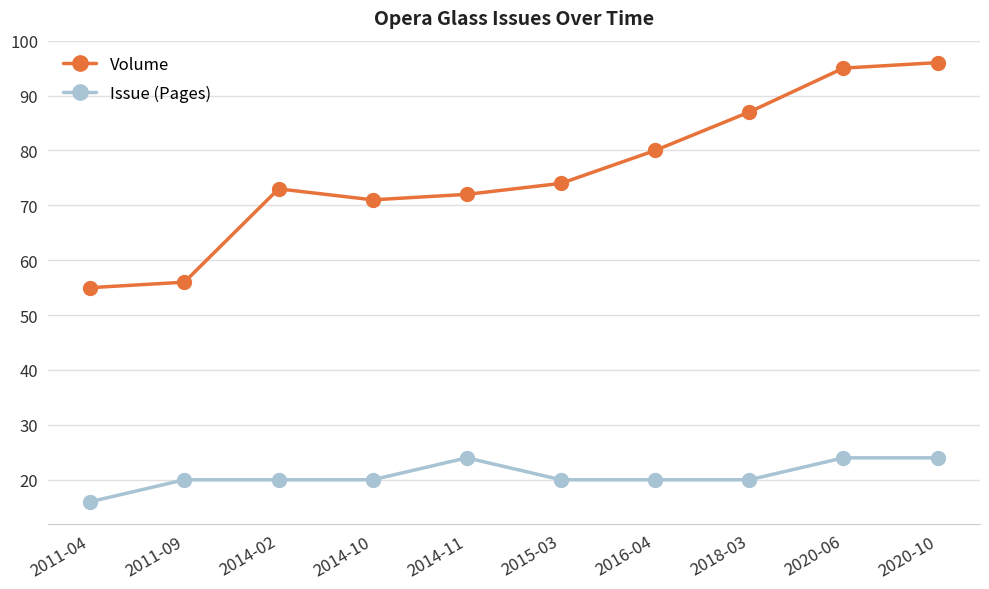

What are all the series names shown in the legend?

Volume, Issue (Pages)